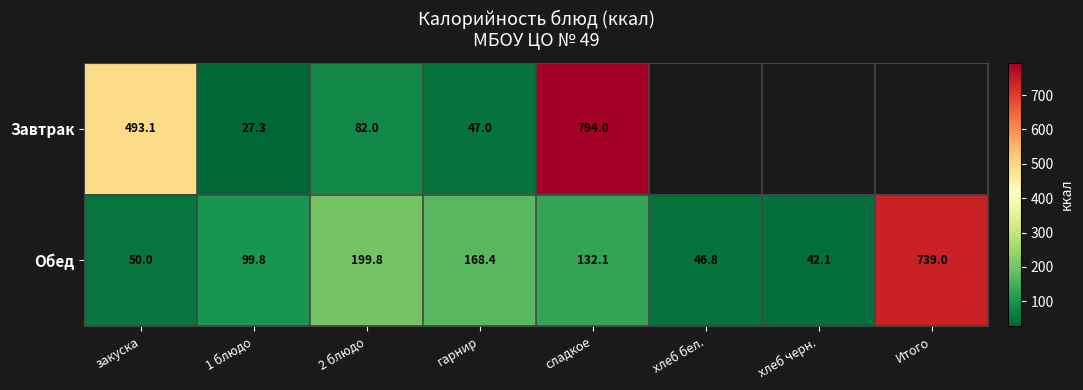

The Обед series shows 739.0 at Итого. True or false?

True